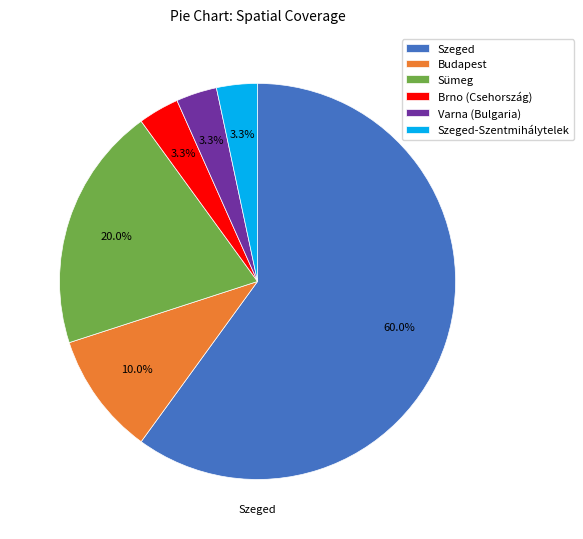

Combined, do Budapest and Szeged account for over 50%?

Yes